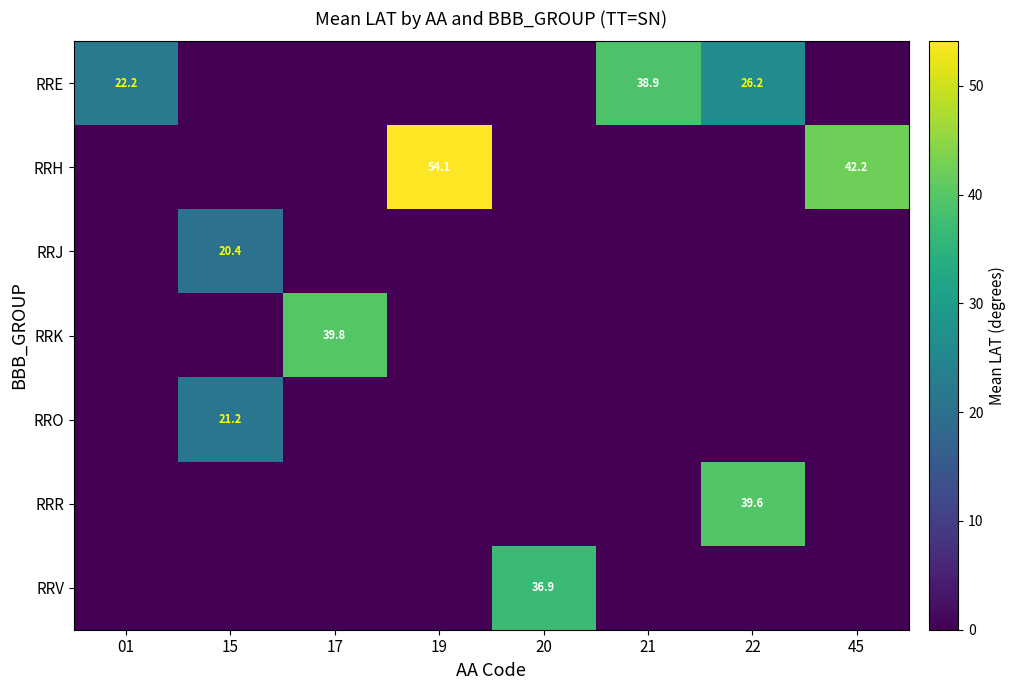

The value of RRV at 20 is 36.9. True or false?

True